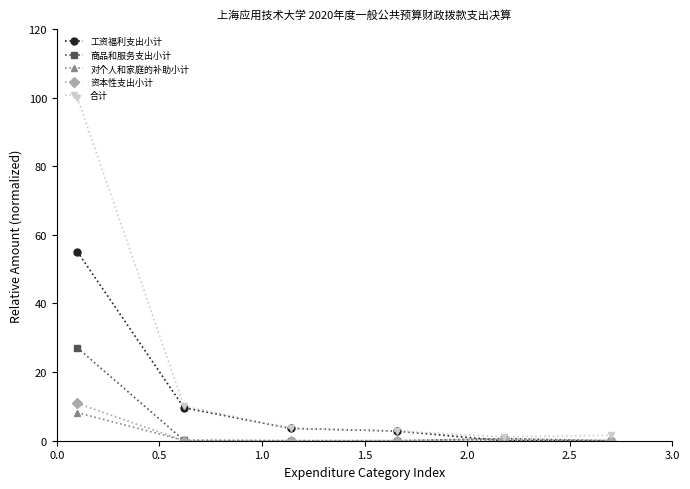

What is the highest value of the 商品和服务支出小计 series?

27.1